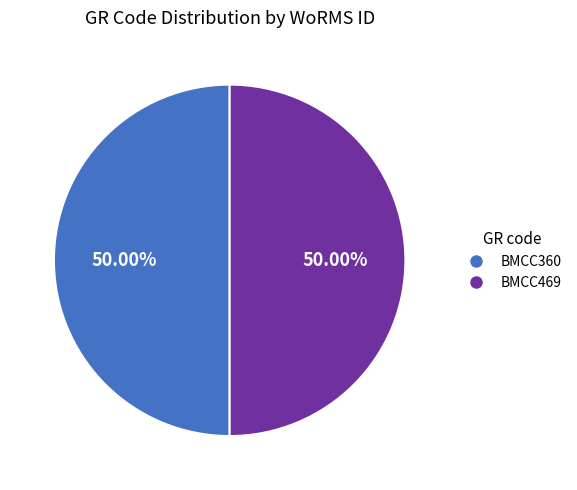

To the nearest percent, what is the combined percentage of BMCC360 and BMCC469?

100%